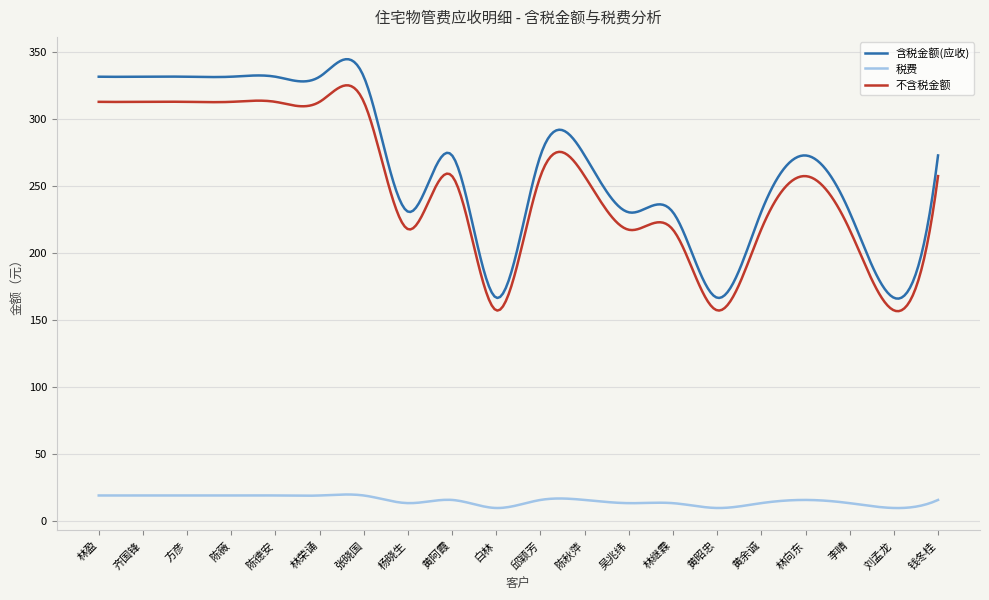

What is the sum of all 税费 values?

4477.1